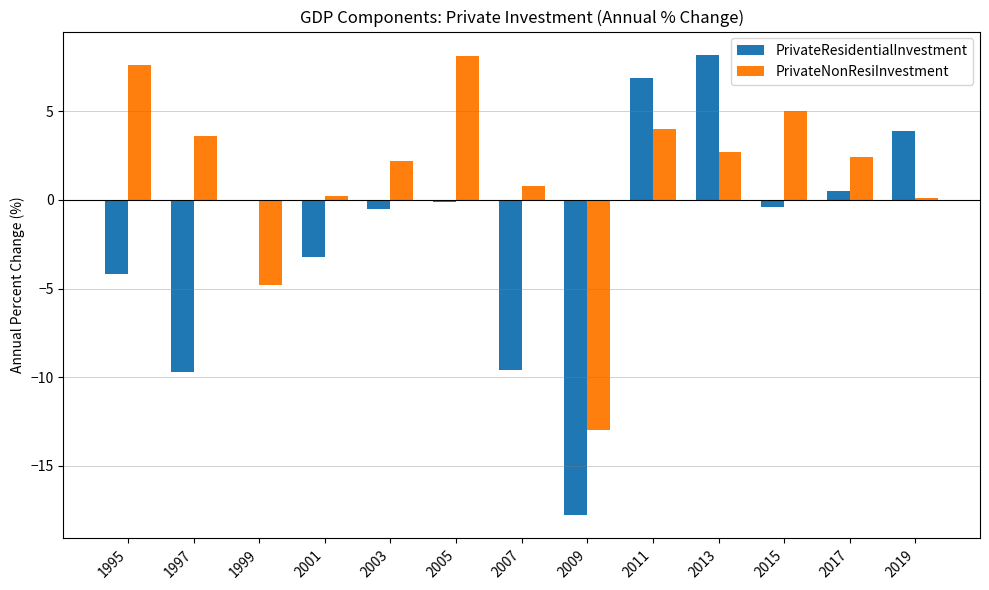

What are all the series names shown in the legend?

PrivateResidentialInvestment, PrivateNonResiInvestment